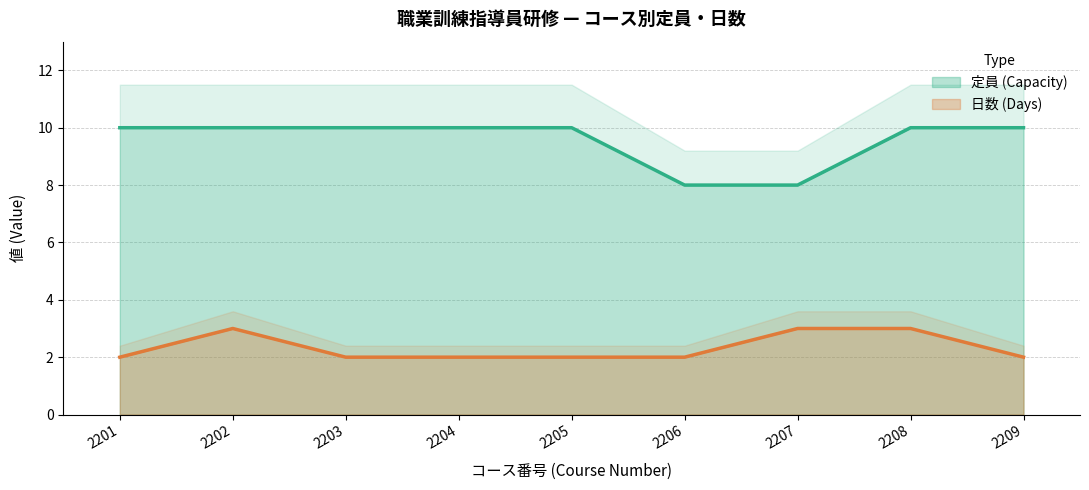

Is the value of 日数 (Days) at 2201 greater than the value of 定員 (Capacity) at 2203?

No